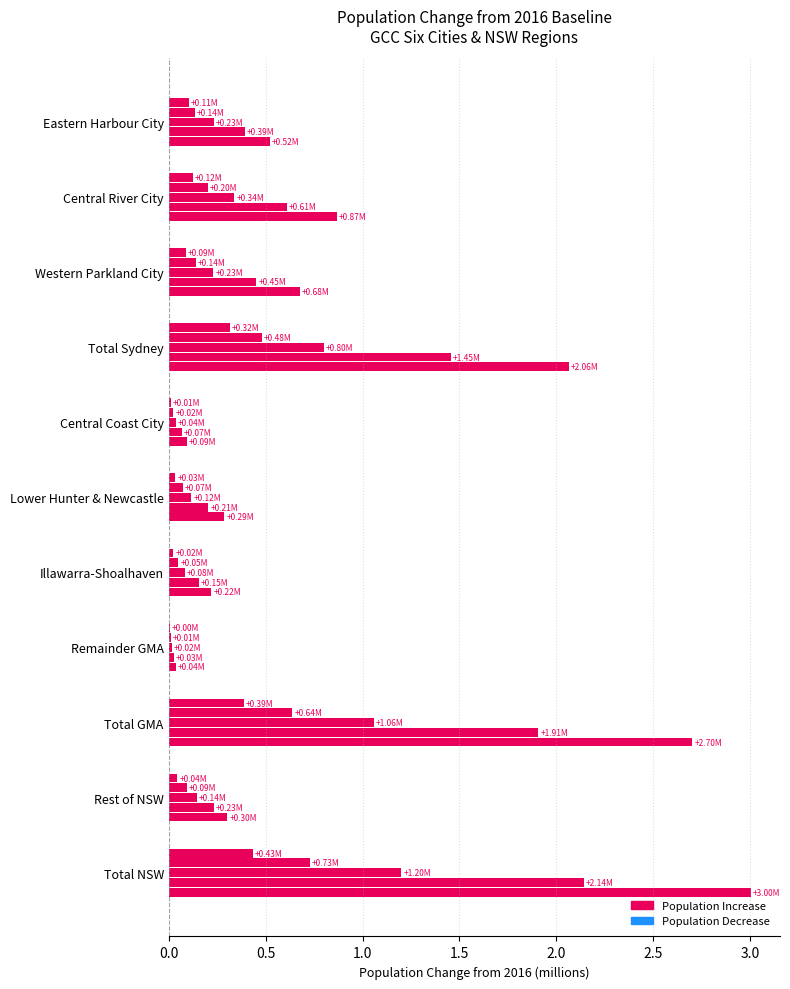

How many distinct data groups are displayed?

5